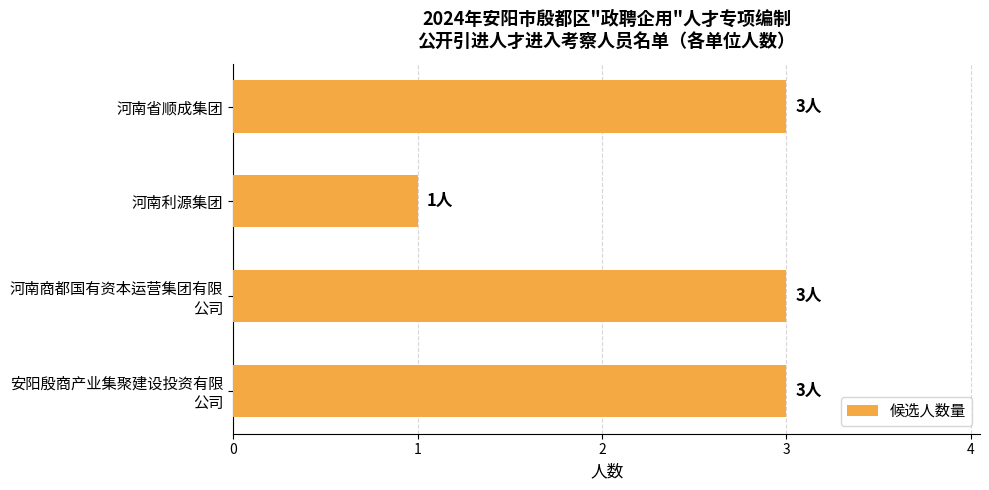

Reading top to bottom, what are all the values shown in this chart?

3	1	3	3